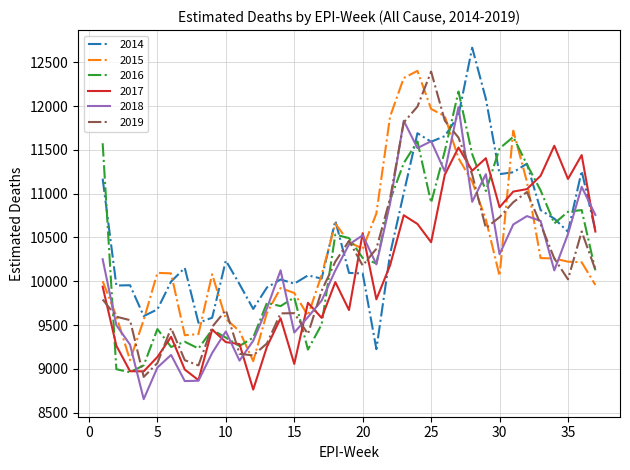

What is the maximum value for 2014?

12668.4